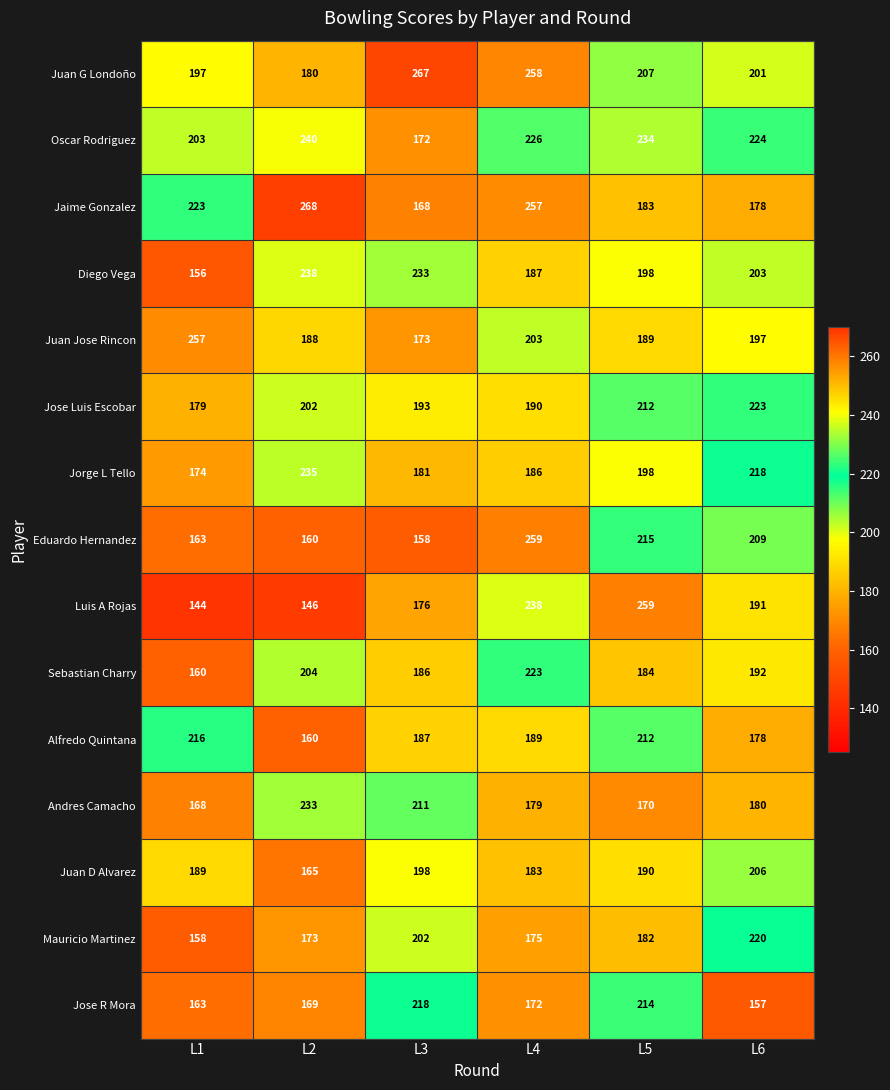

Which category has the highest value in the Eduardo Hernandez series?

L4